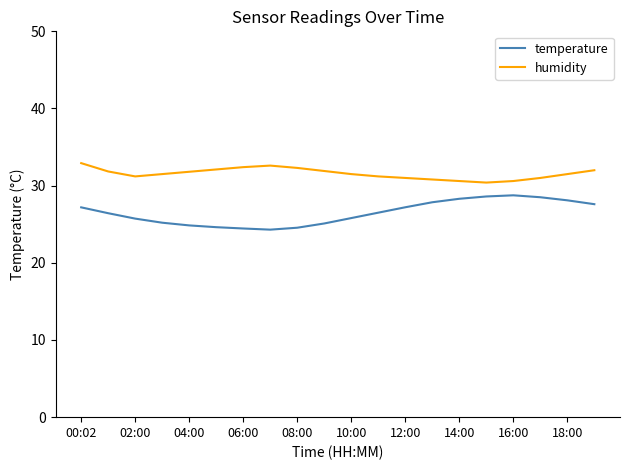

List the series in order of their overall mean, highest first.

humidity, temperature